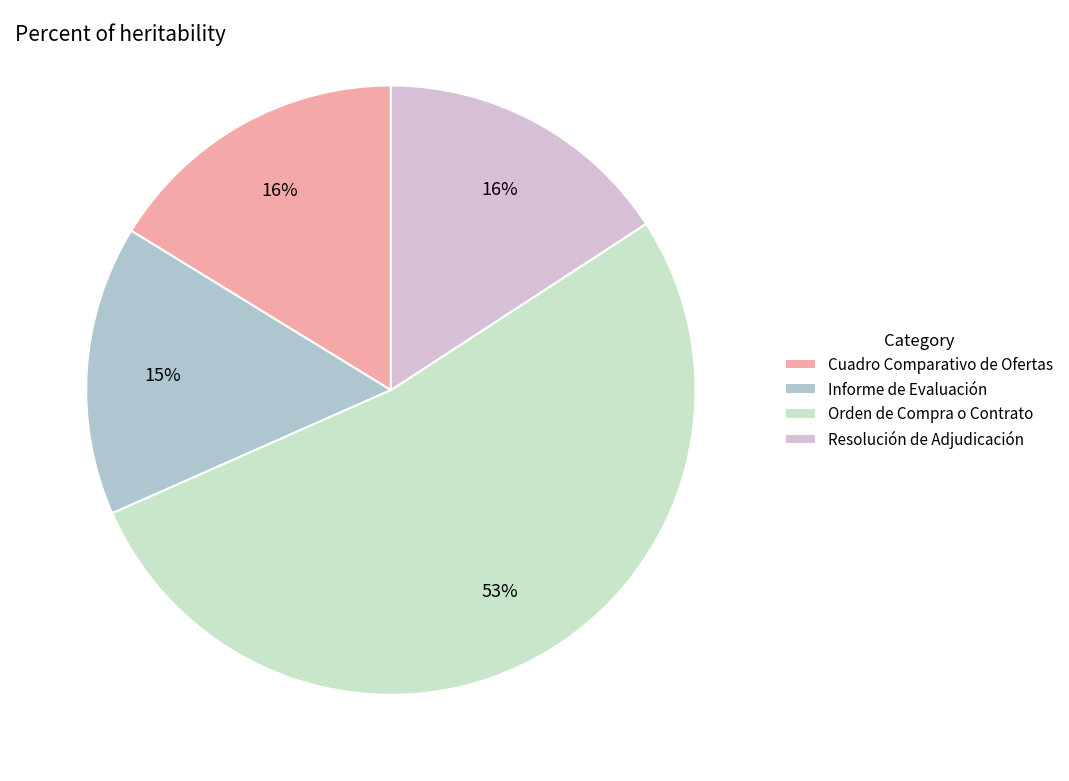

How many slices are in this pie chart?

4